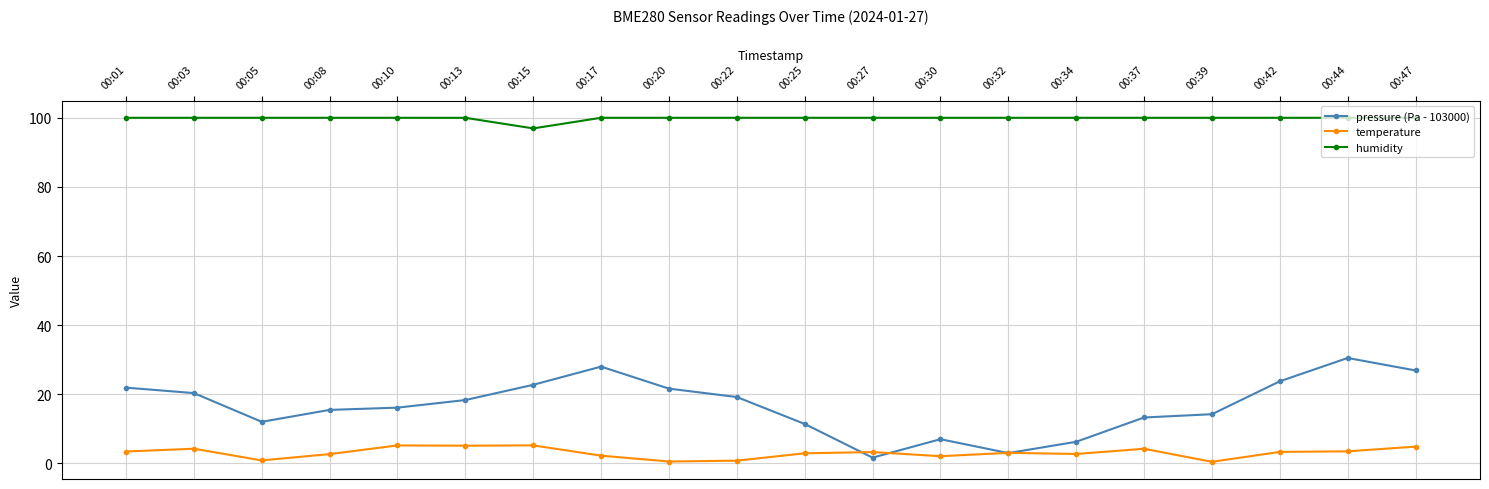

Rank the series at 00:03 from highest to lowest value.

humidity, pressure (Pa - 103000), temperature